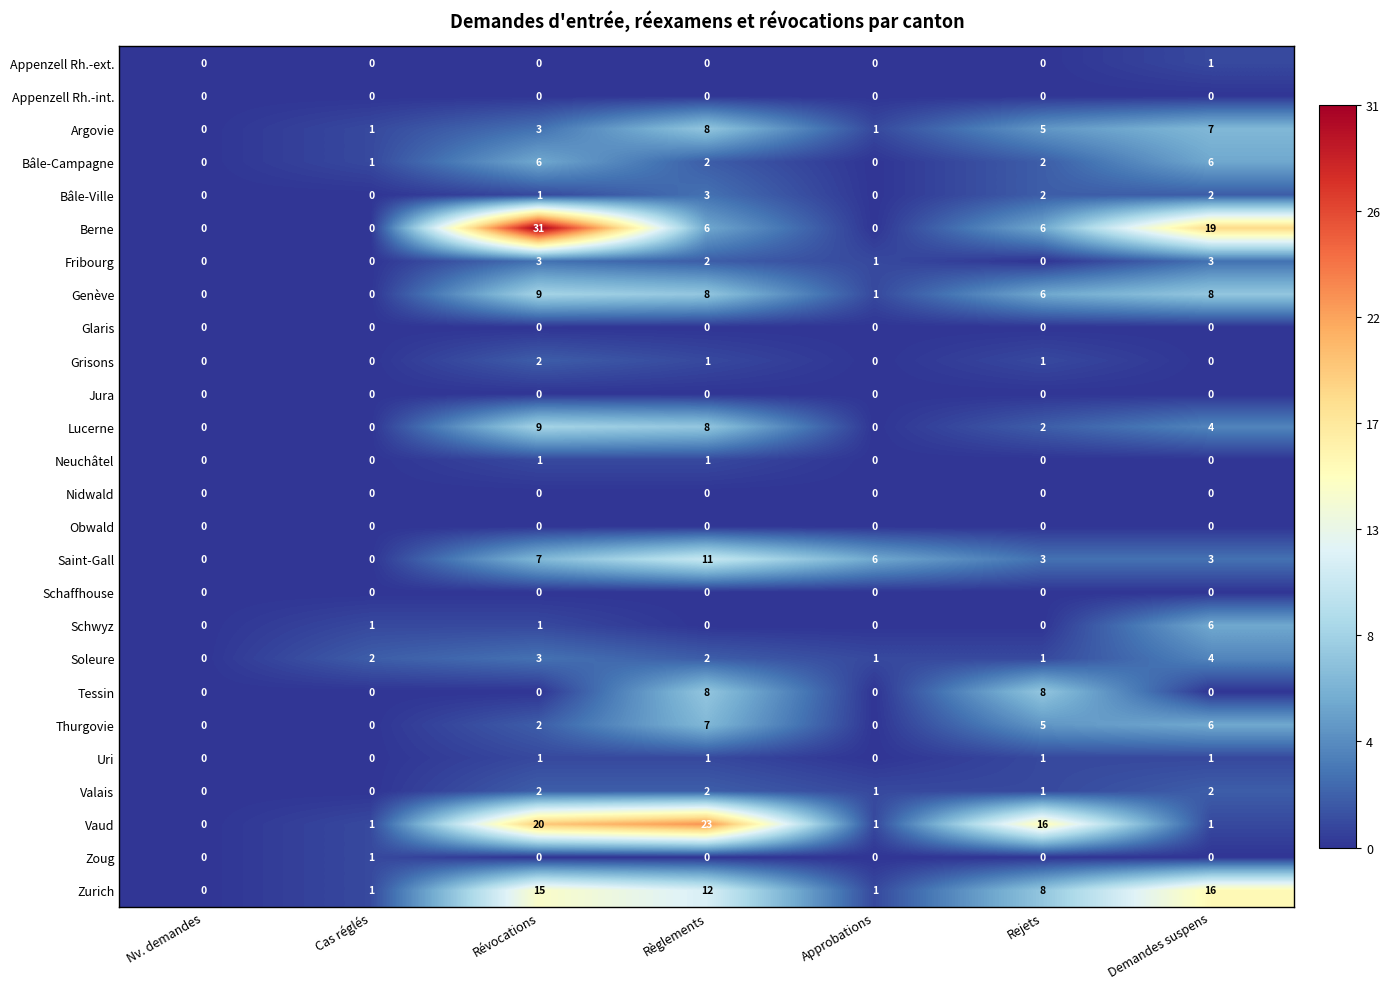

The value of Fribourg at Règlements is 1. True or false?

False